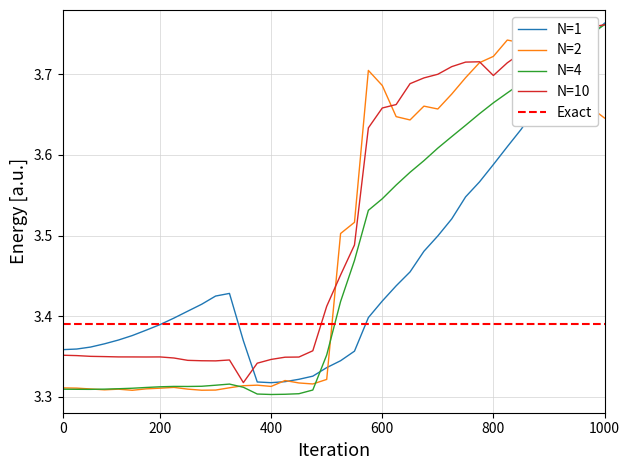

Which series has the widest spread of values?

N=4